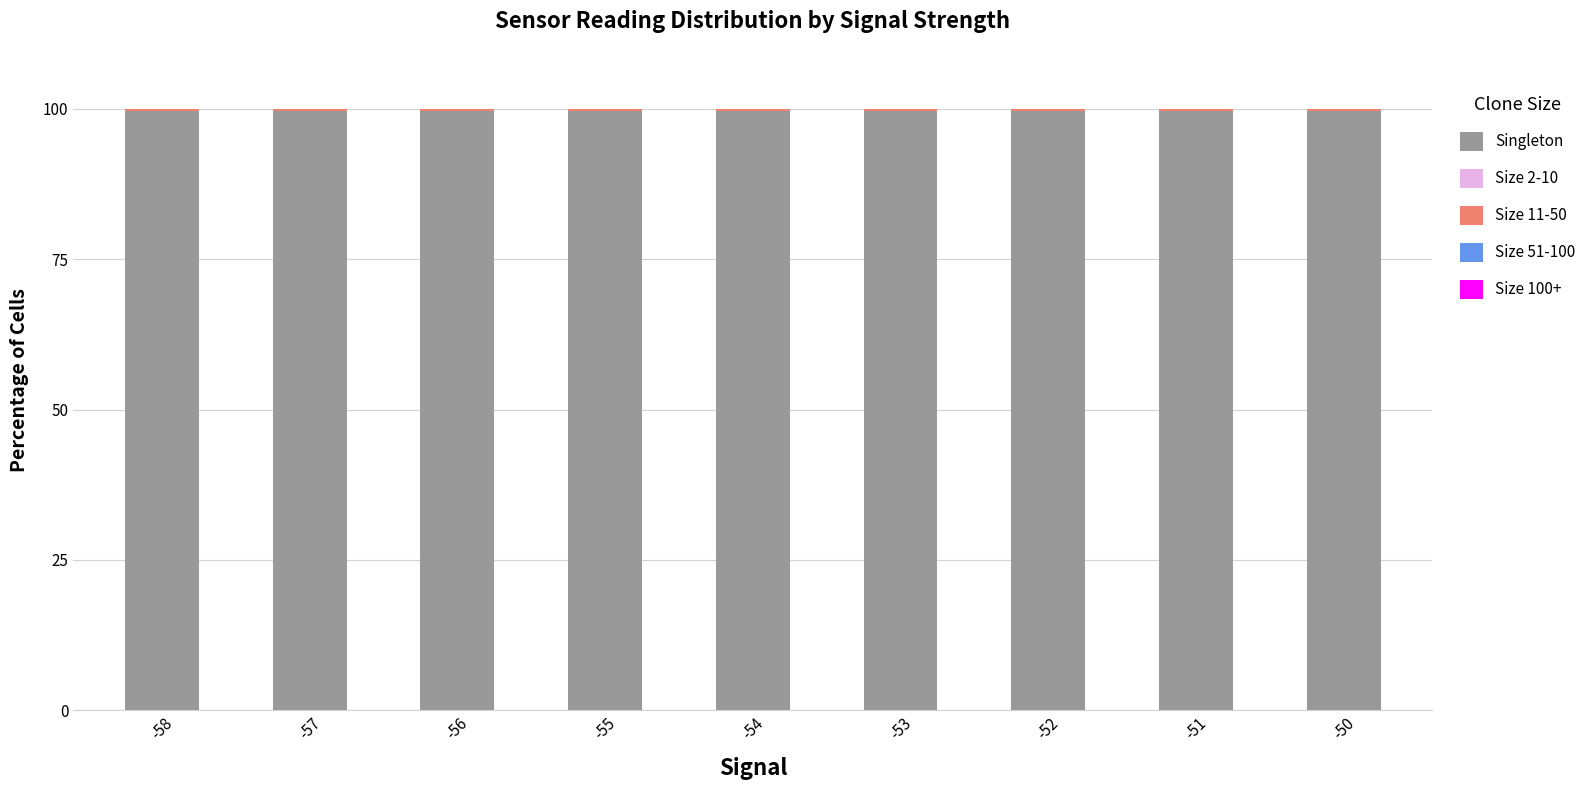

What is the total value across all series at -58?

100.0